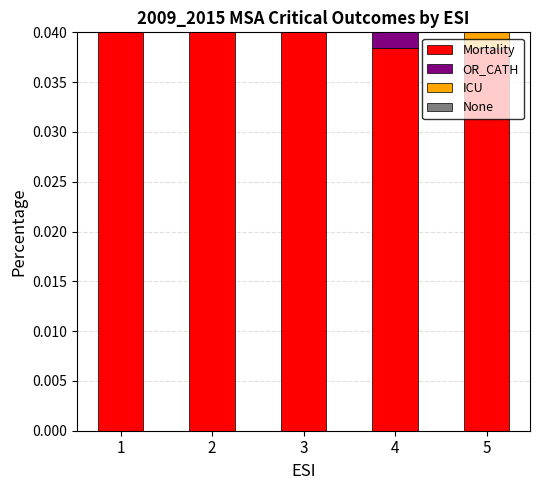

The ICU series shows 0.0 at 4. True or false?

False